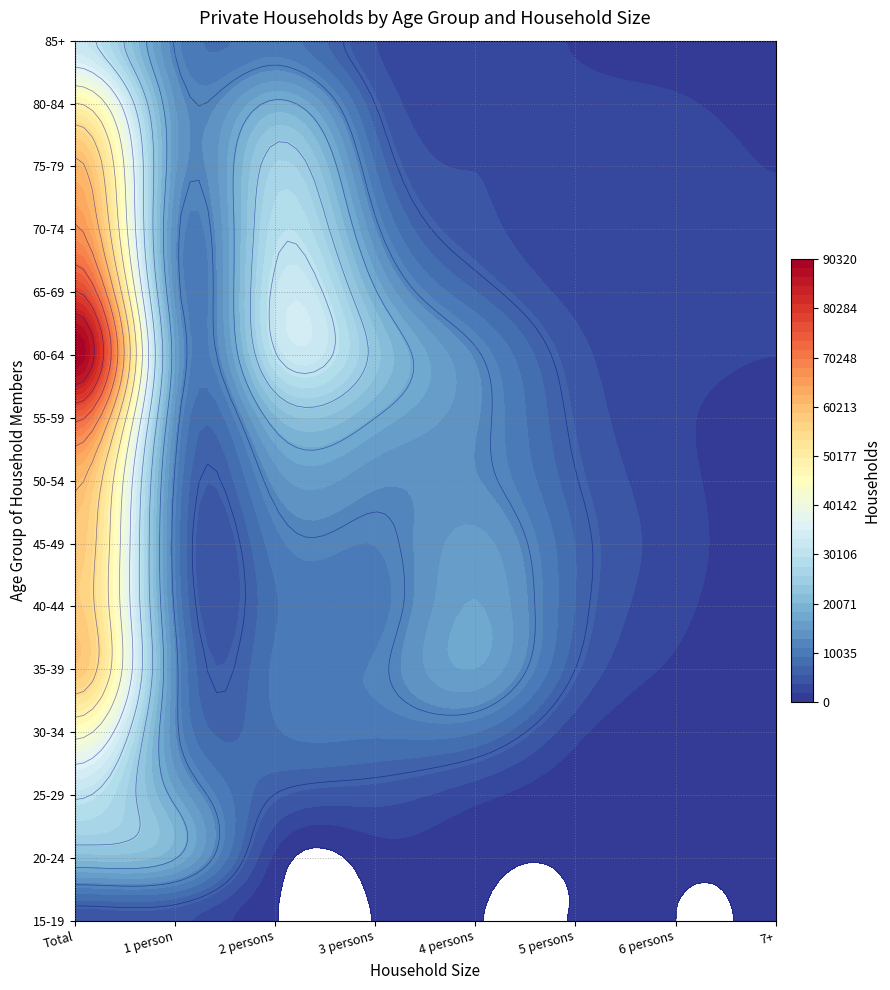

At 0, list the series in order from smallest to largest.

15-19, 20-24, 25-29, 85+, 30-34, 80-84, 40-44, 45-49, 35-39, 50-54, 75-79, 70-74, 55-59, 65-69, 60-64